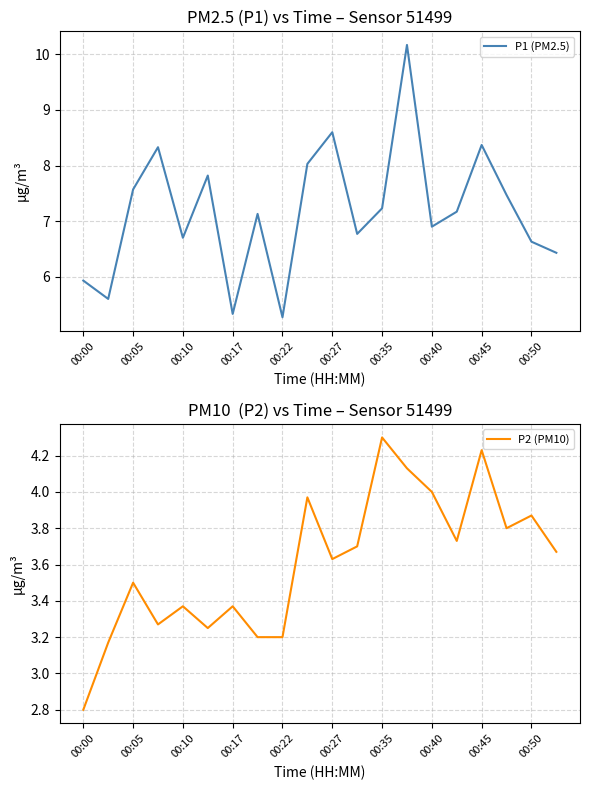

True or false: P2 (PM10) and P1 (PM2.5) intersect in this chart.

False